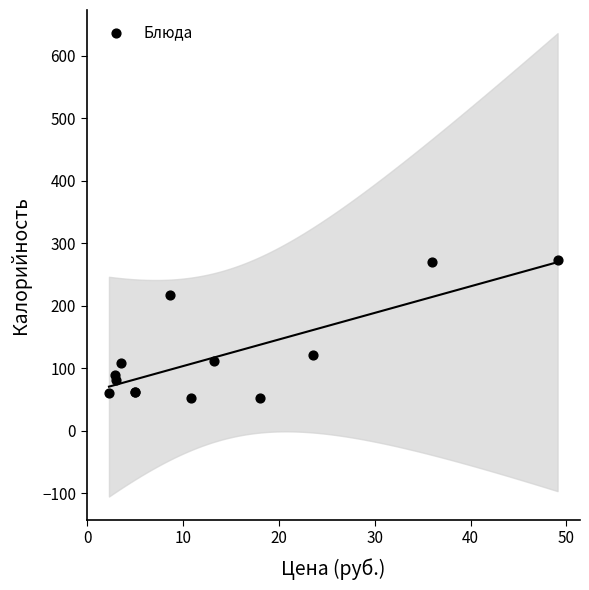

What Y value in the scatter plot is closest to 162?

121